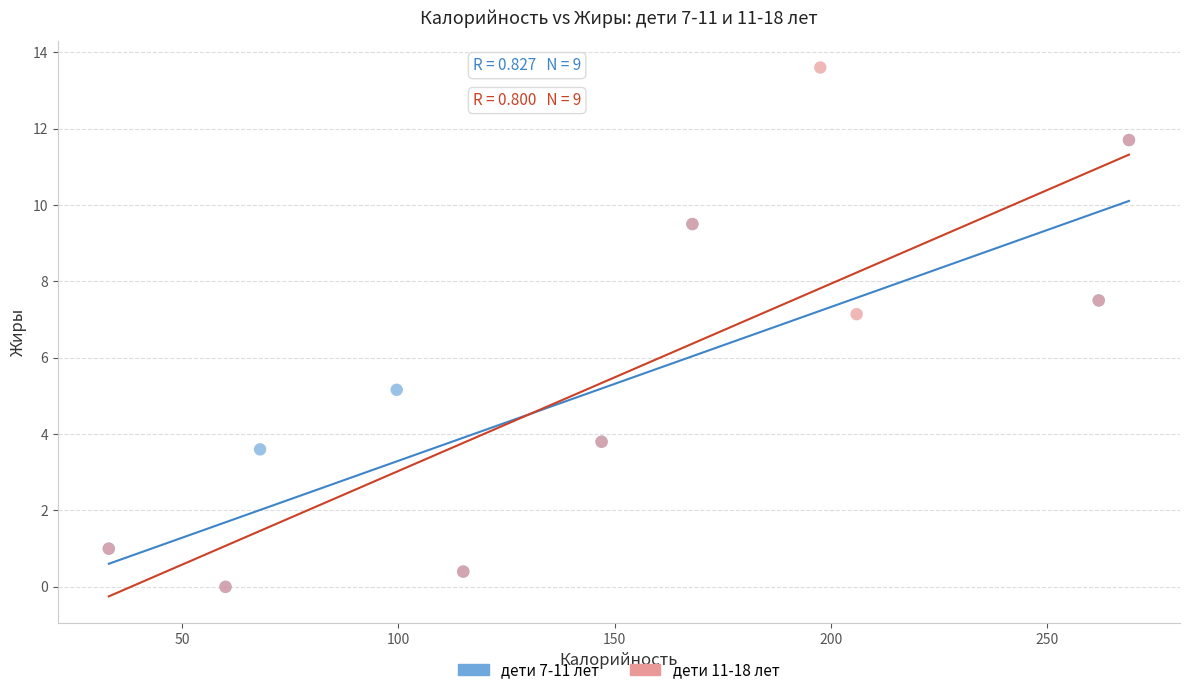

Which series has the largest Y range (max minus min)?

дети 11-18 лет